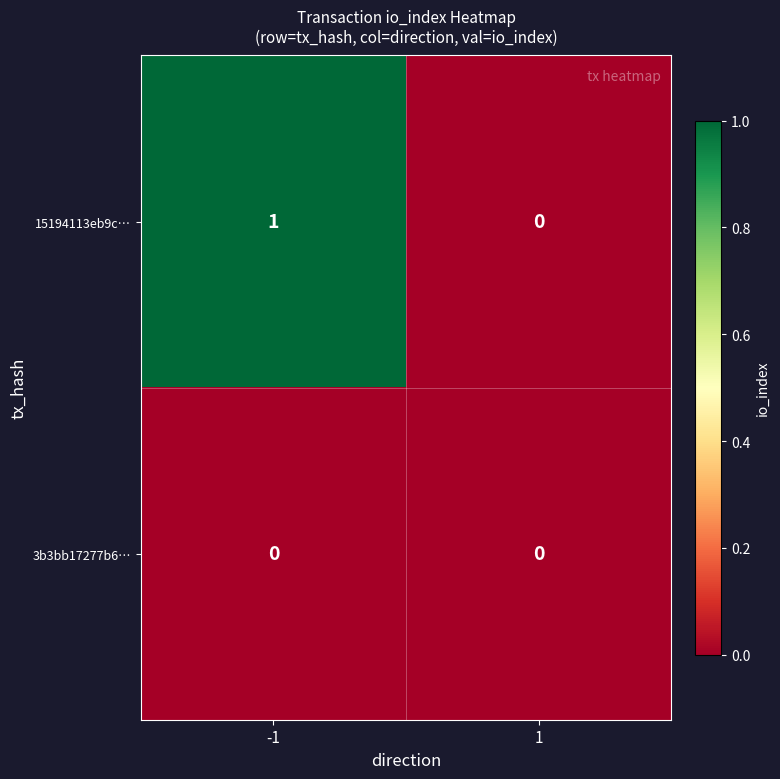

How many data points does each series have?

2